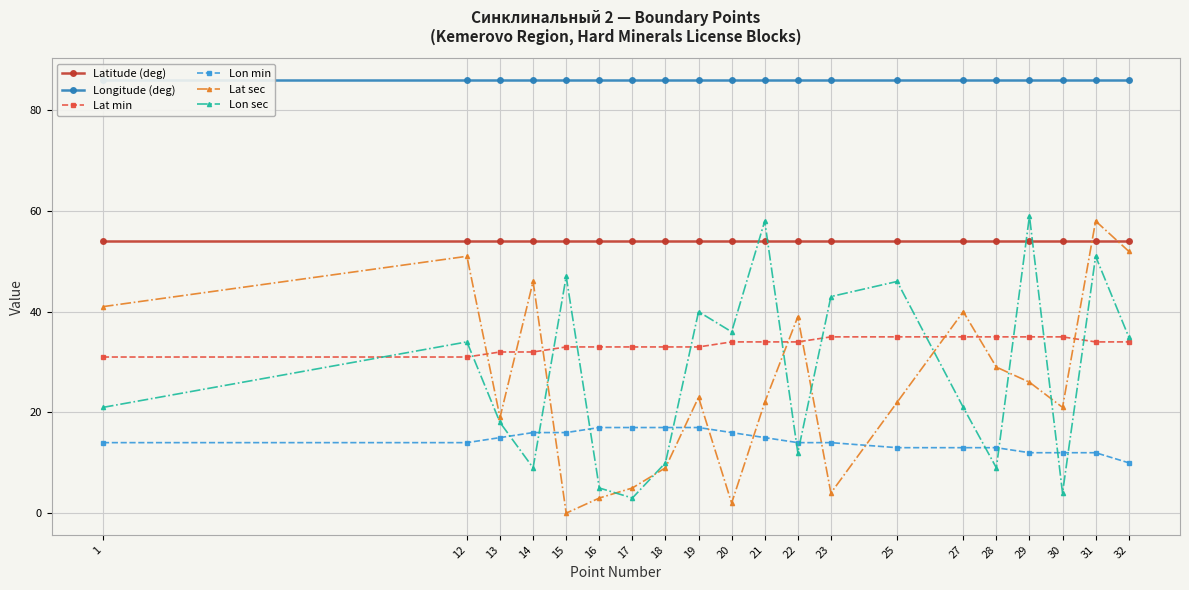

What is the value of the Lon sec point at the 6th from the left?

5